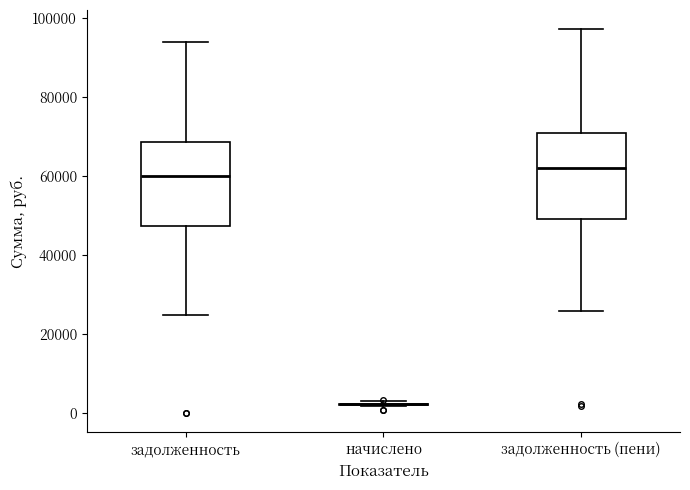

Where does the lower whisker of the box for задолженность (пени) end on the y-axis? The values are not printed on the chart, so give them approximately, as read against the axis.

26000